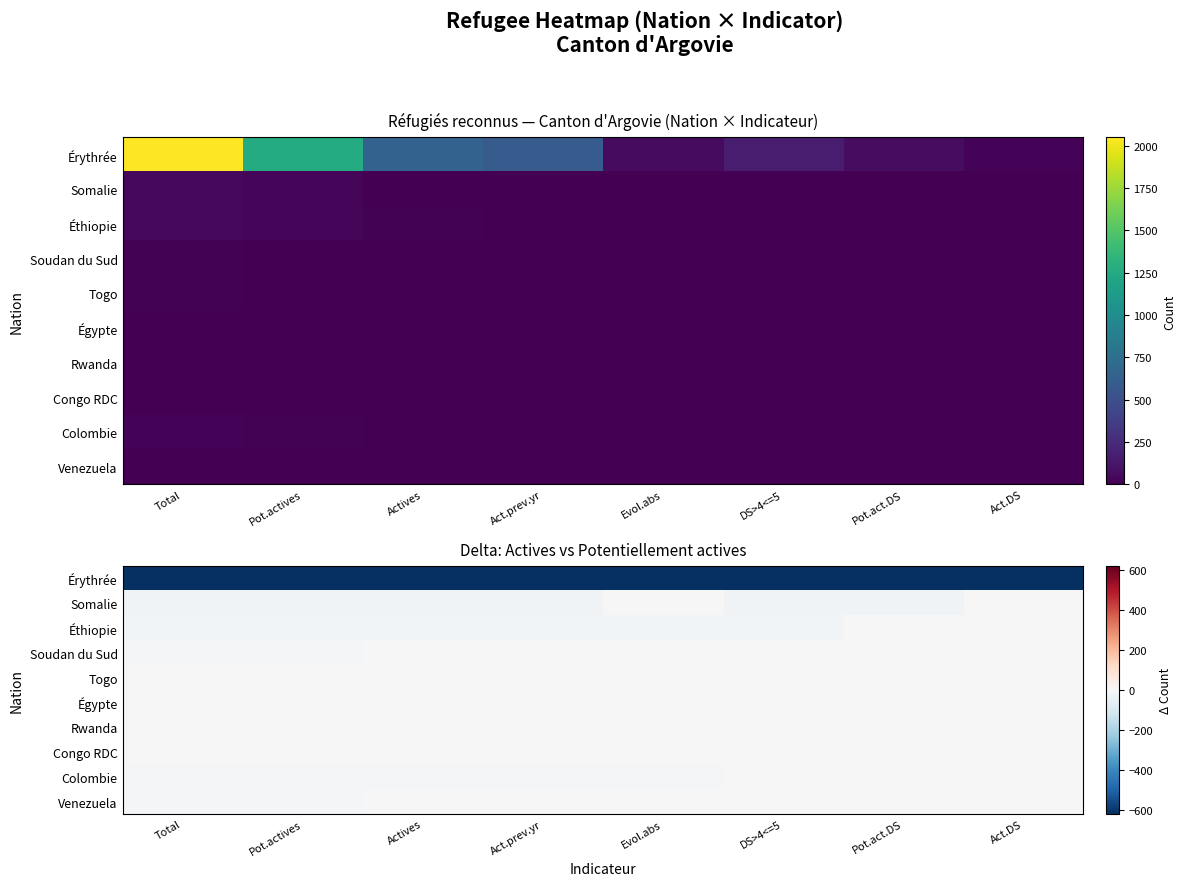

What is the spread (max minus min) of values at Evol.abs?

618